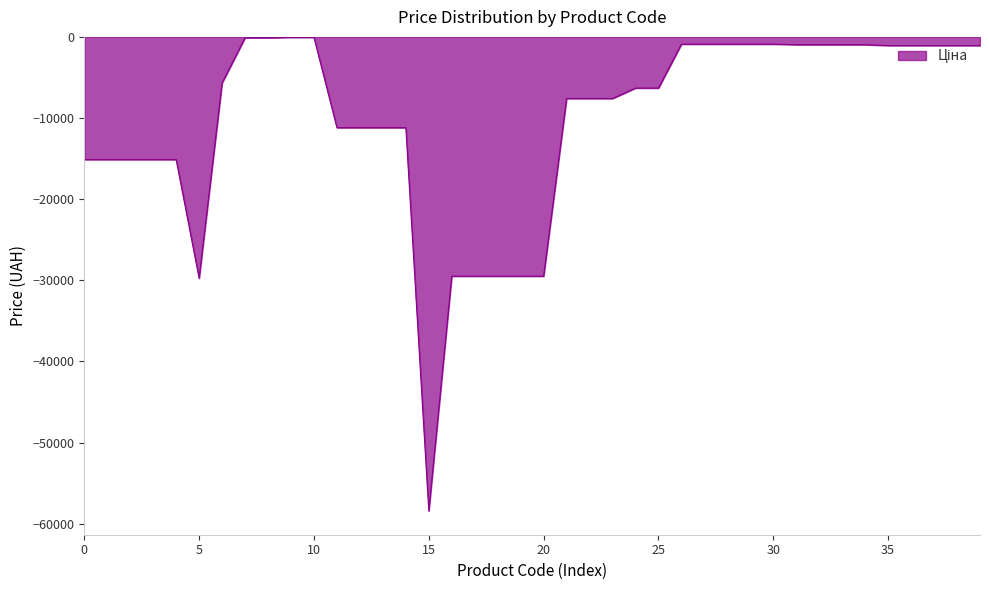

What is the minimum value shown in the chart?

-58426.5